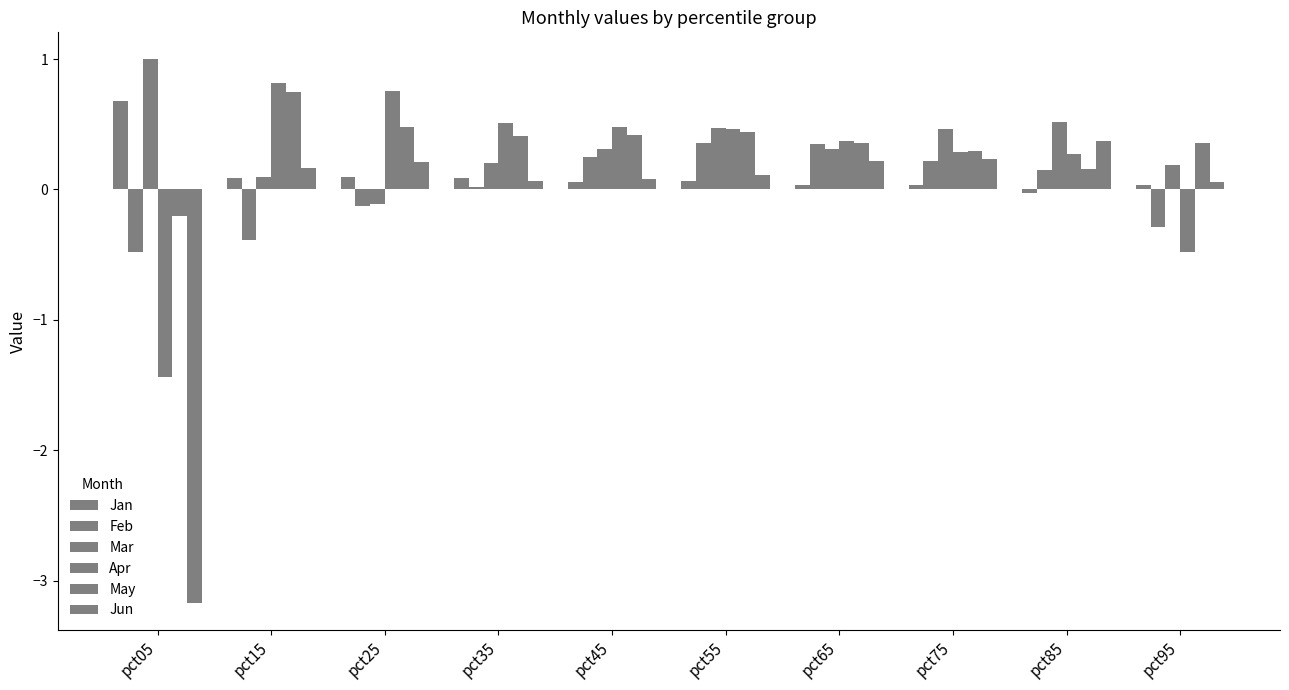

Count the number of data series in this chart.

6